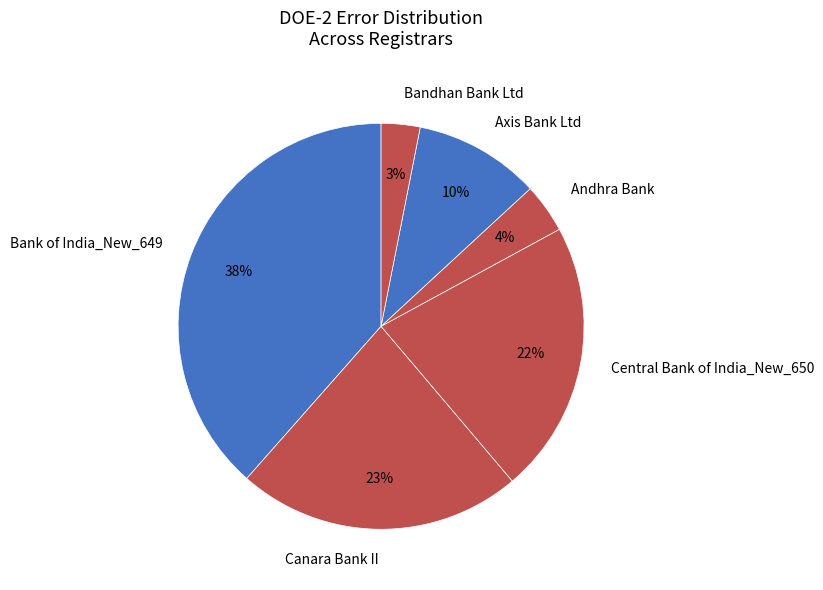

Count the number of slices in the pie.

6